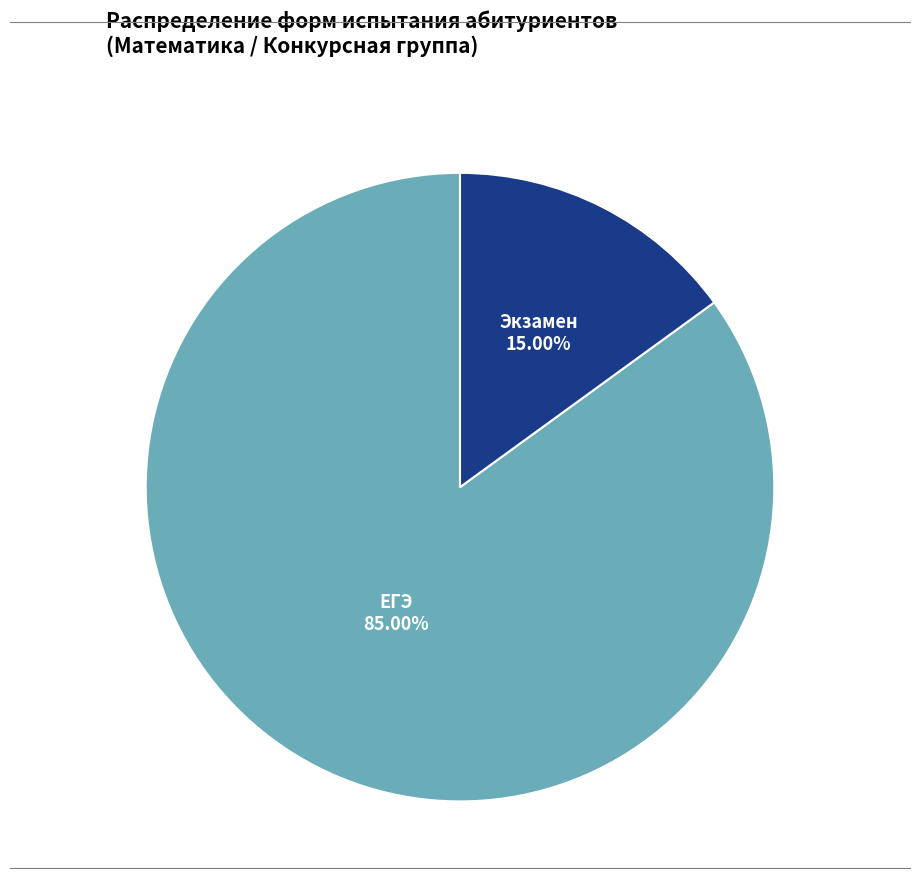

Is there any slice that represents more than half of the pie?

Yes